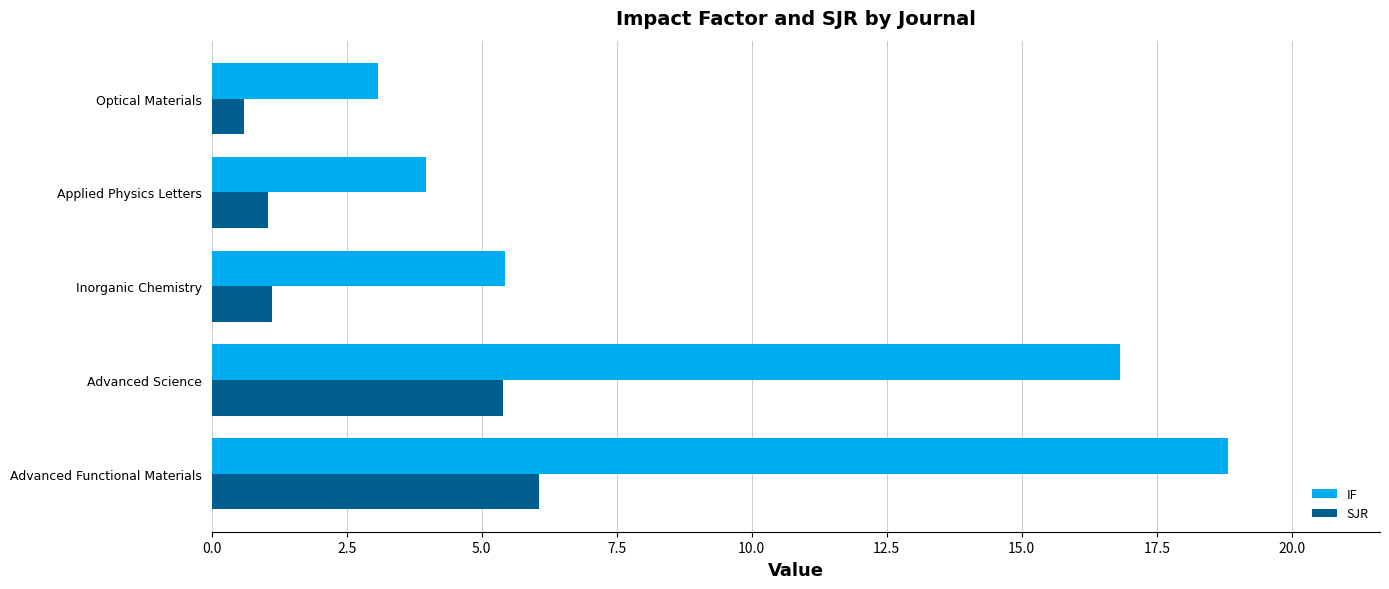

At which label is IF closest to 10?

Inorganic Chemistry